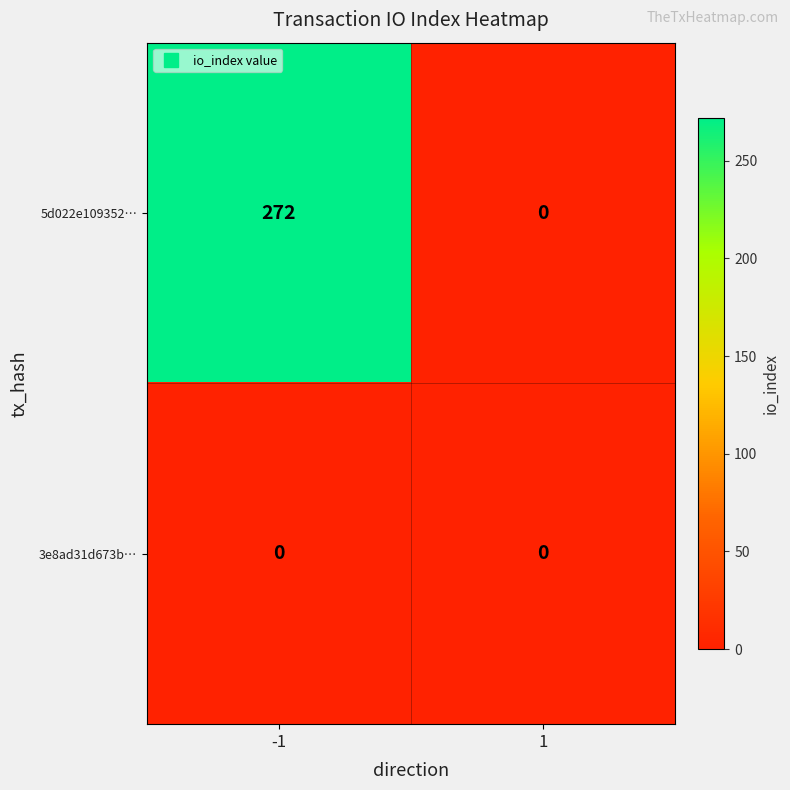

What is the total value across all series at -1?

272